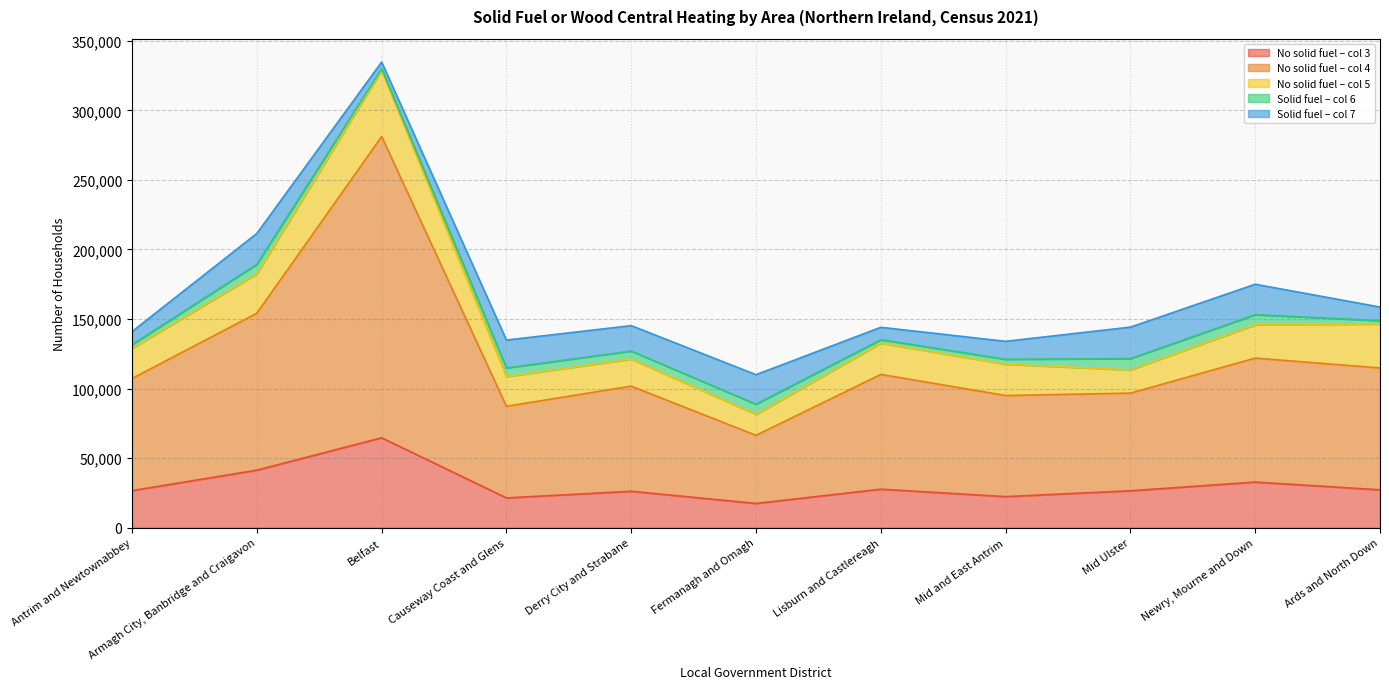

How many interior local peaks does the Household does not have solid fuel (col_5) series have?

2